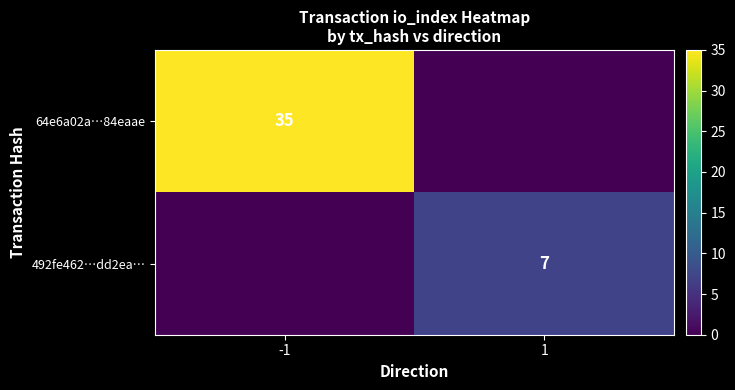

True or false: 492fe462…dd2ea… has a value of 10 at 1.

False